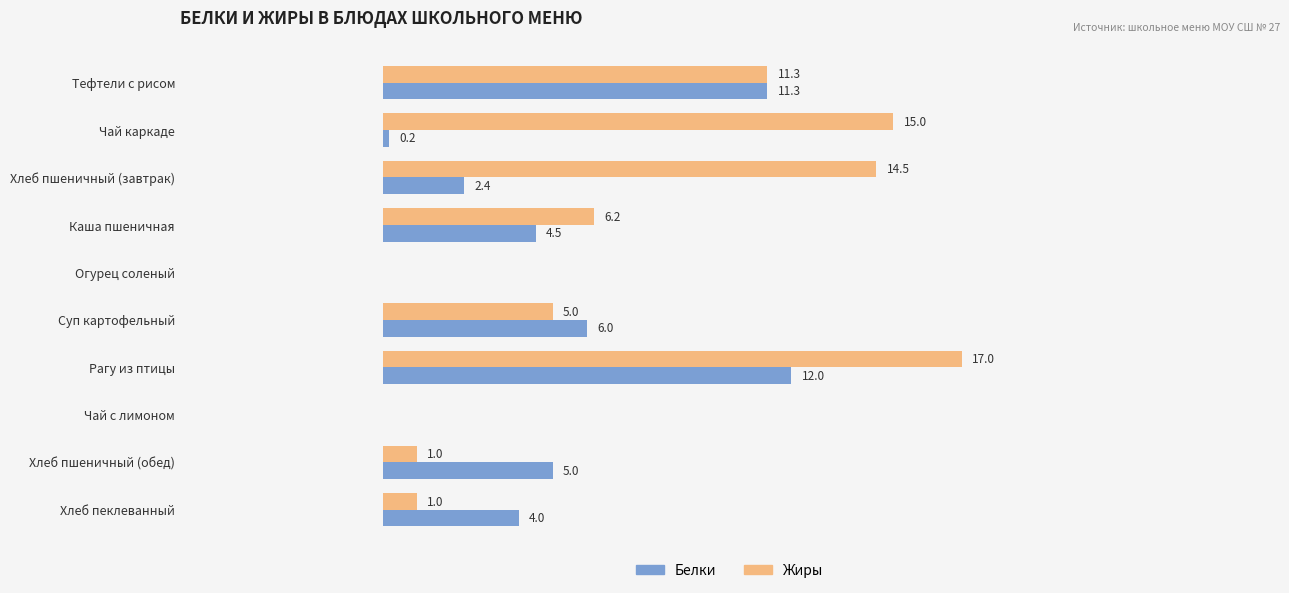

At which label is Белки closest to 6?

Суп картофельный